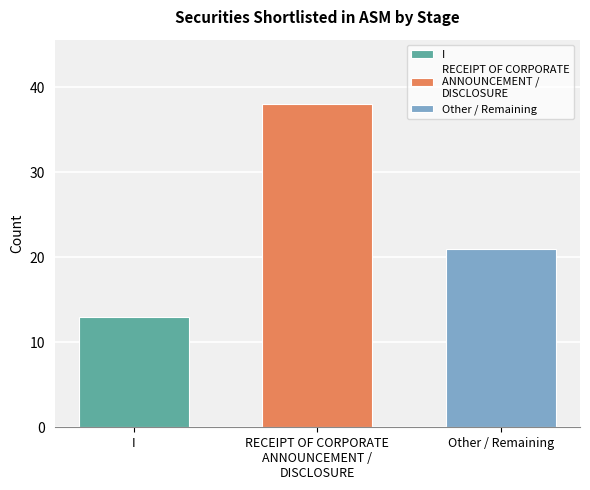

Does the chart contain any negative values?

No